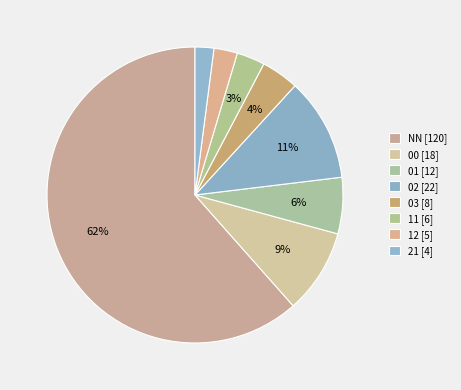

How many slices are in this pie chart?

8